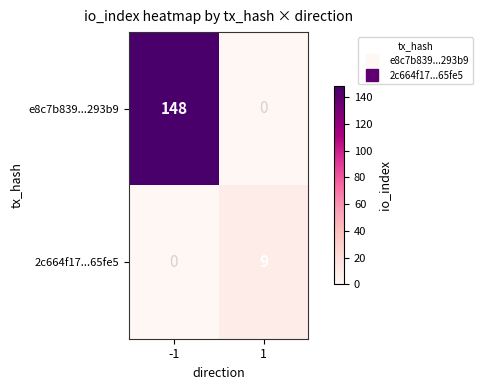

The 2c664f17...65fe5 series shows 0 at -1. True or false?

True